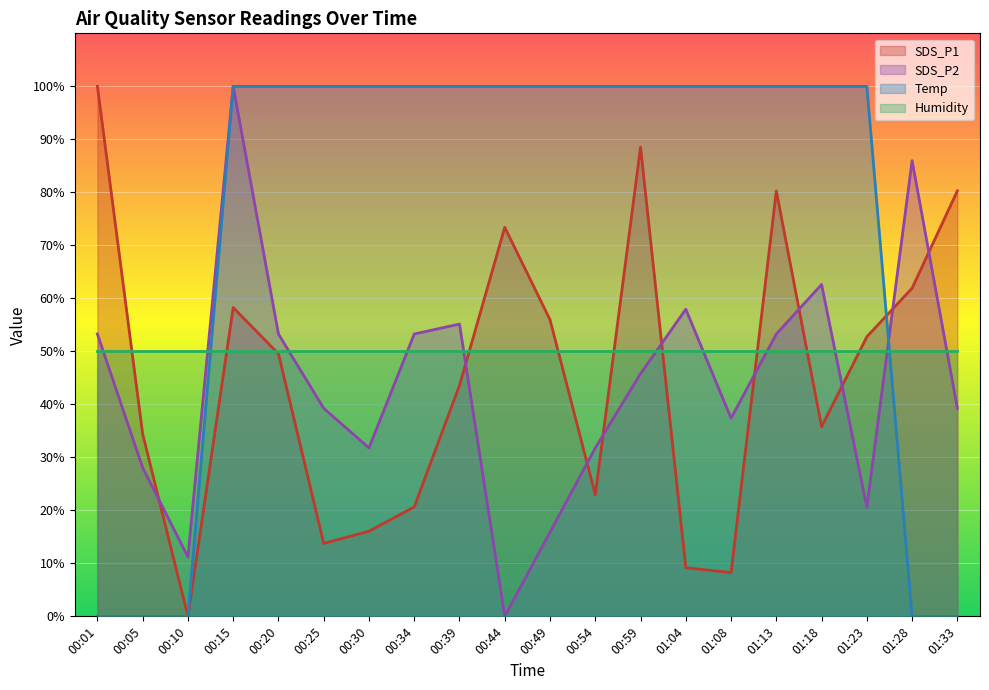

What is the label of the 16th point from the right?

00:20